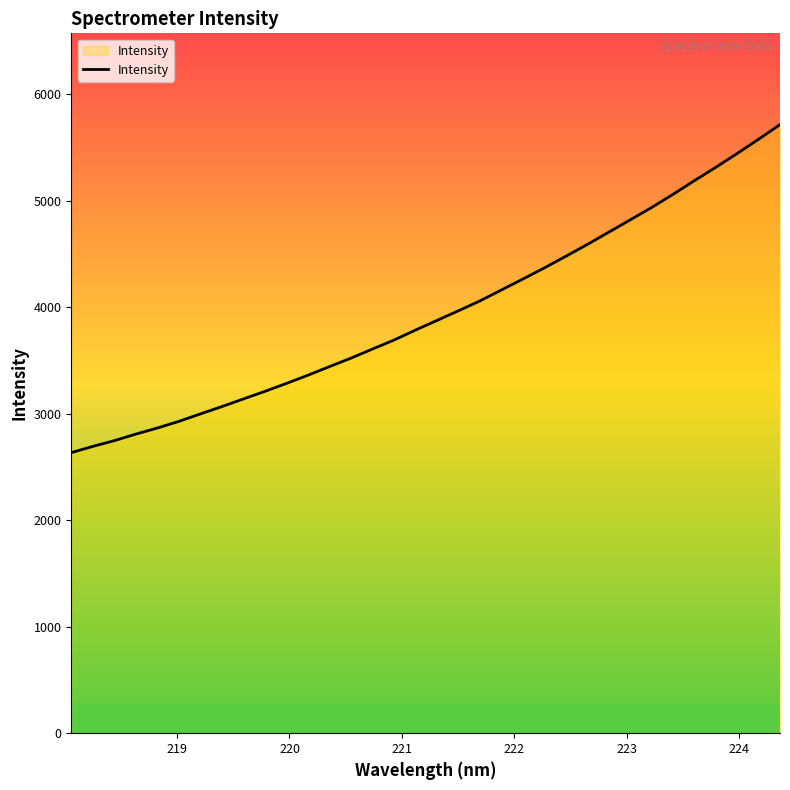

True or false: the data has more than 0 interior local peaks.

False